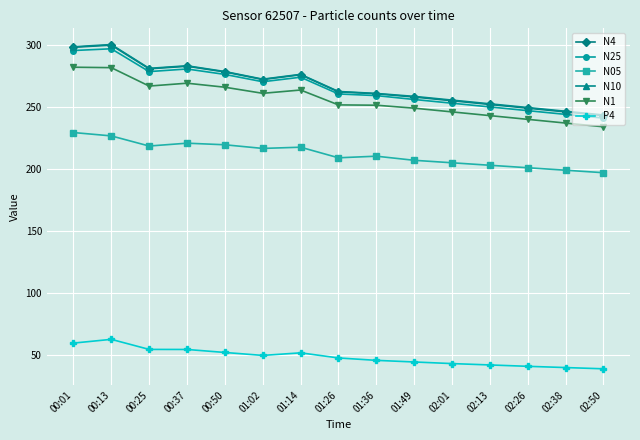

True or false: N4 has more than 0 points higher than both neighbors.

True